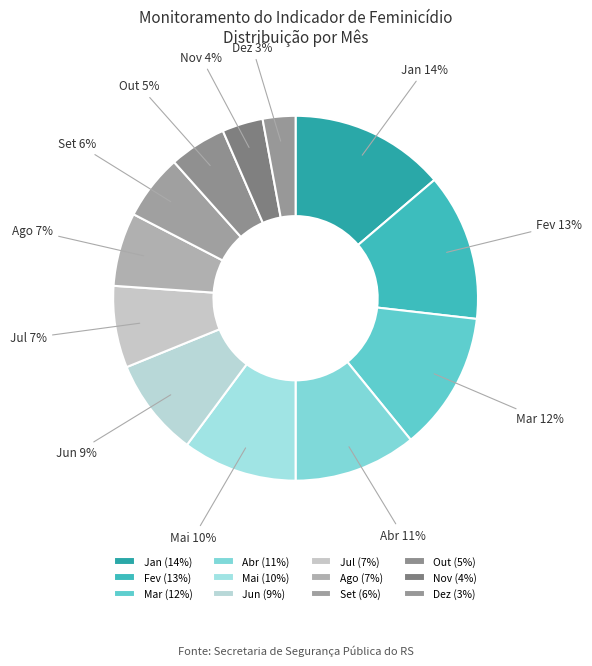

The Out slice represents 18% of the pie. True or false?

False